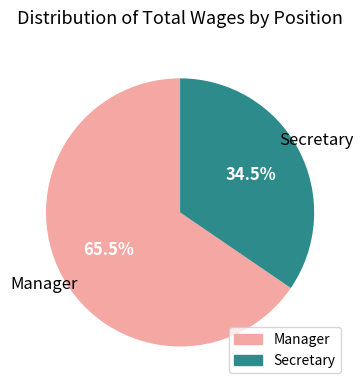

Is it true that Manager is 55% of the pie?

False